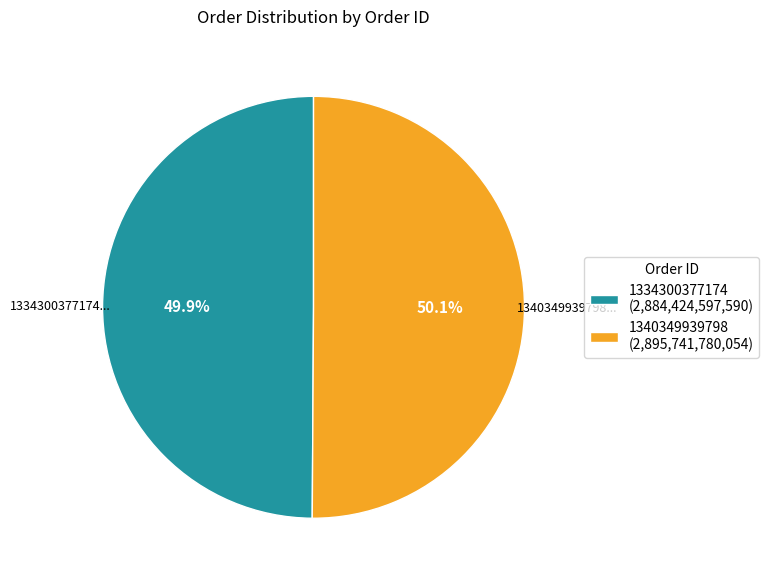

True or false: 1340349939798 accounts for 37% of the total.

False